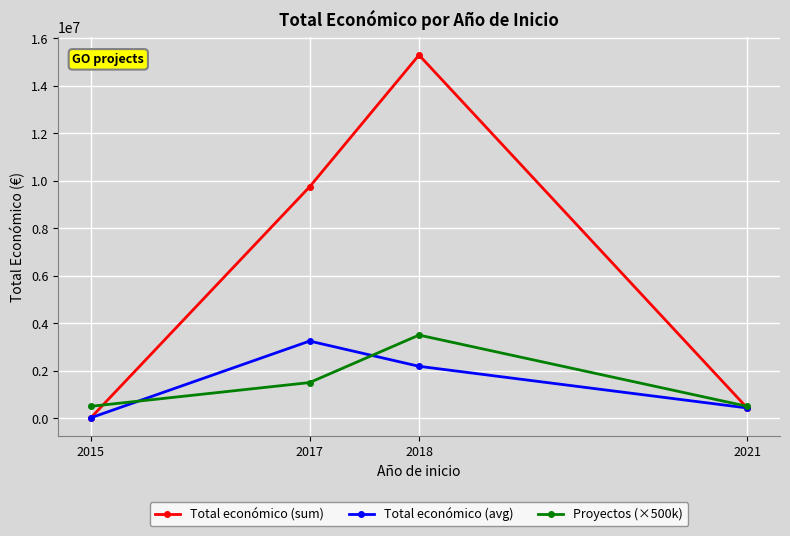

How many data points in Total económico (avg) are less than 2185169?

2